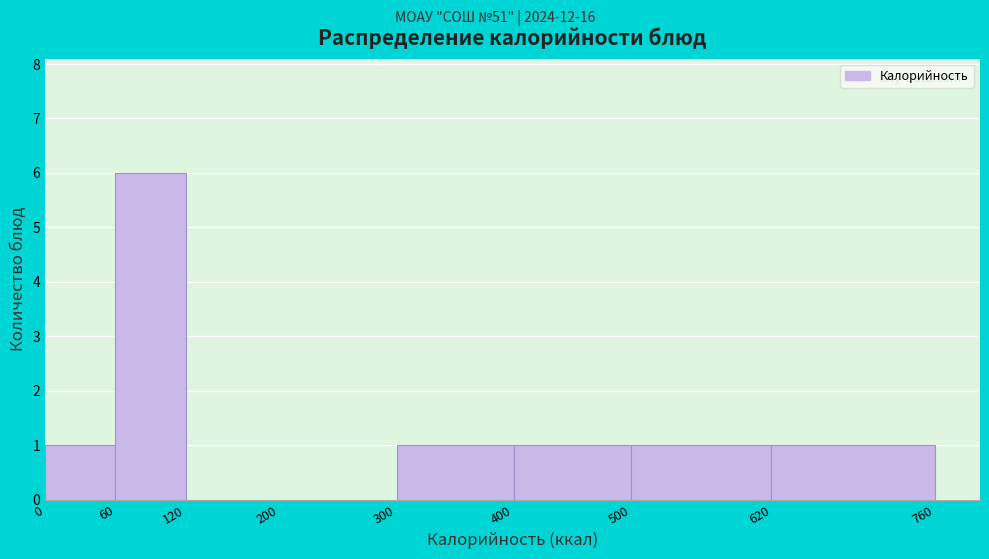

Over which range of the x-axis is the bar tallest?

60 to 120